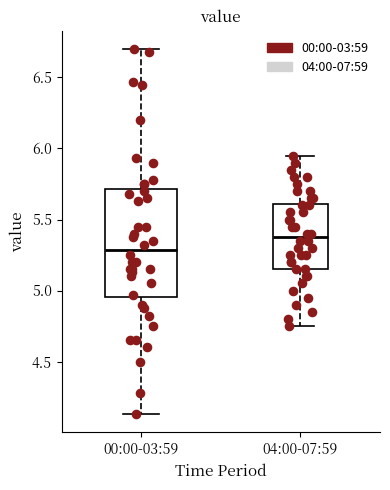

Reading left to right, transcribe this box plot: for each box, give where its median line is, the range the box spans, and where its two whiskers end, as read against the y-axis. The values are not printed on the chart, so give them approximately, as read against the axis.

00:00-03:59: median 5.30, box 4.95 to 5.70, whiskers 4.15 to 6.70
04:00-07:59: median 5.40, box 5.15 to 5.60, whiskers 4.75 to 5.95